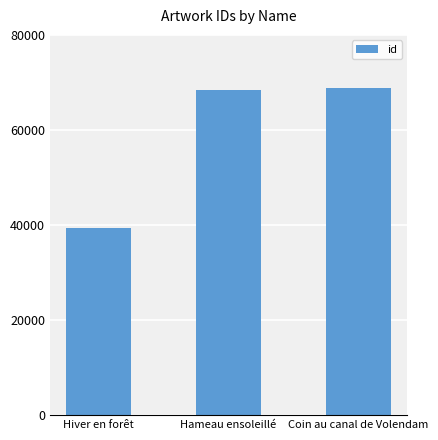

Reading right to left, extract all data points from this chart.

68811	68417	39432